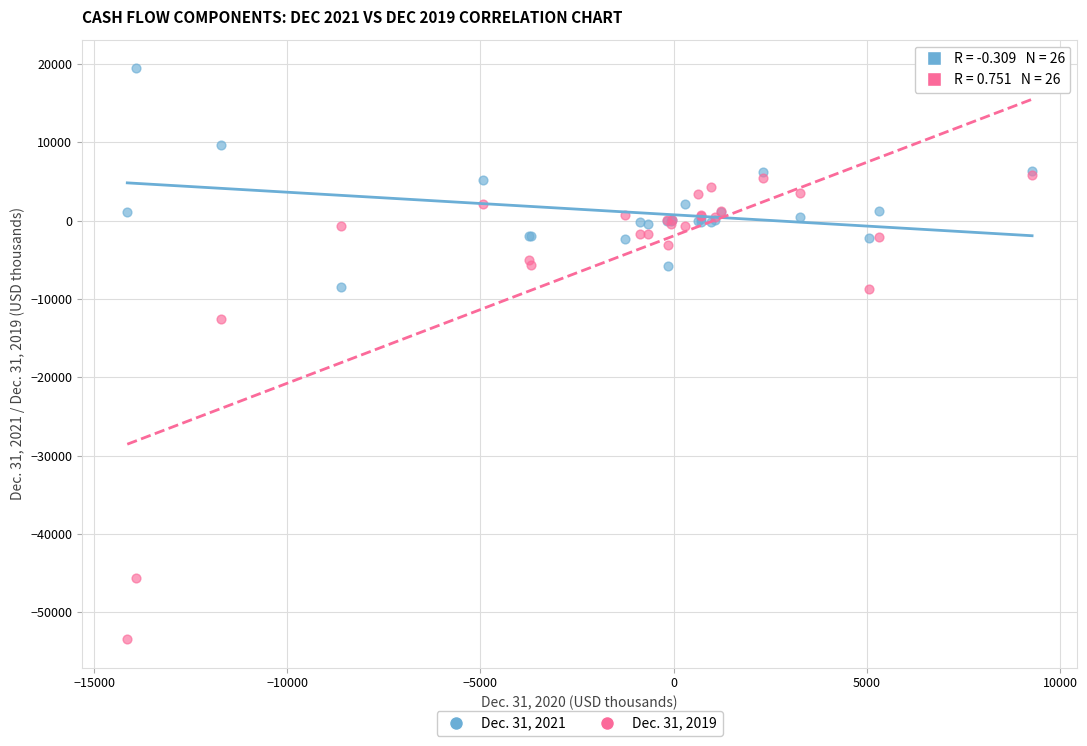

Across all series, what Y value is closest to -16967?

-12580